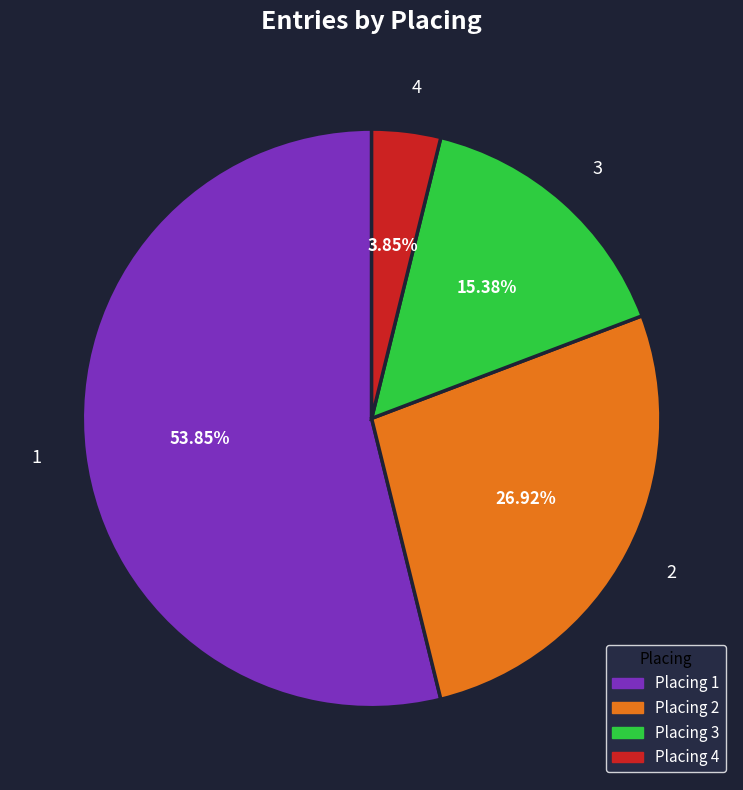

Does 4 account for over 50% of the chart?

No